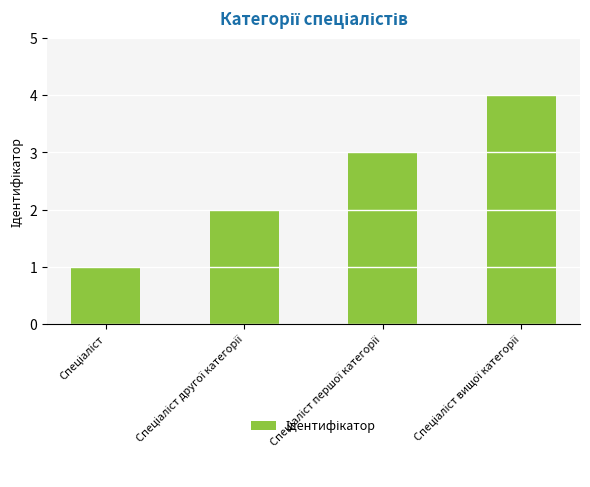

What is the maximum value shown in the chart?

4